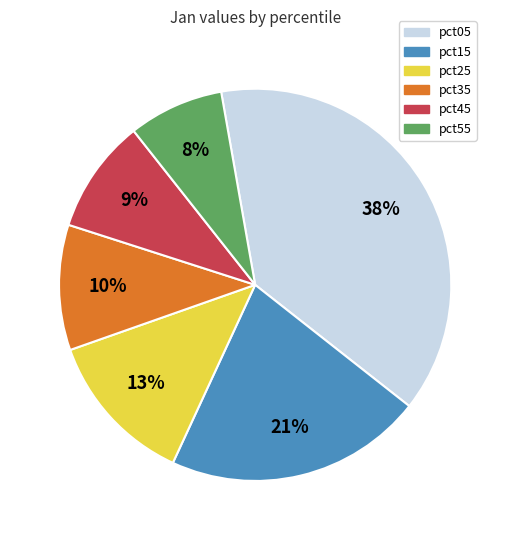

How many segments does this pie chart have?

6